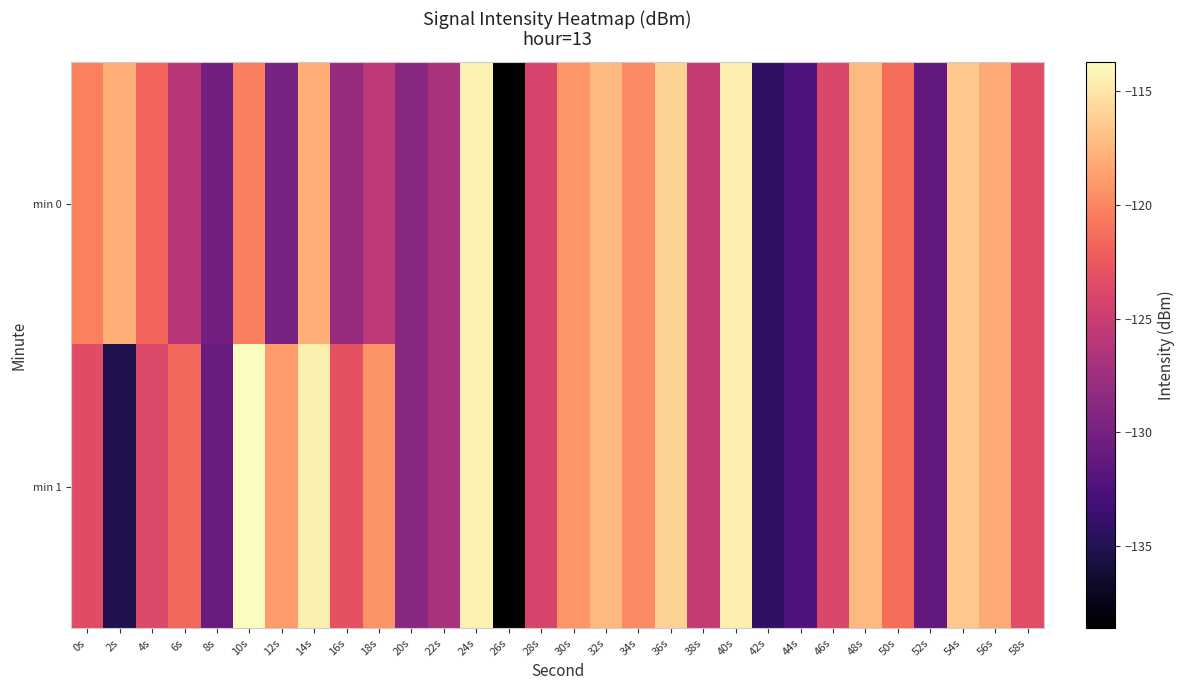

How many categories are shown in the chart?

30